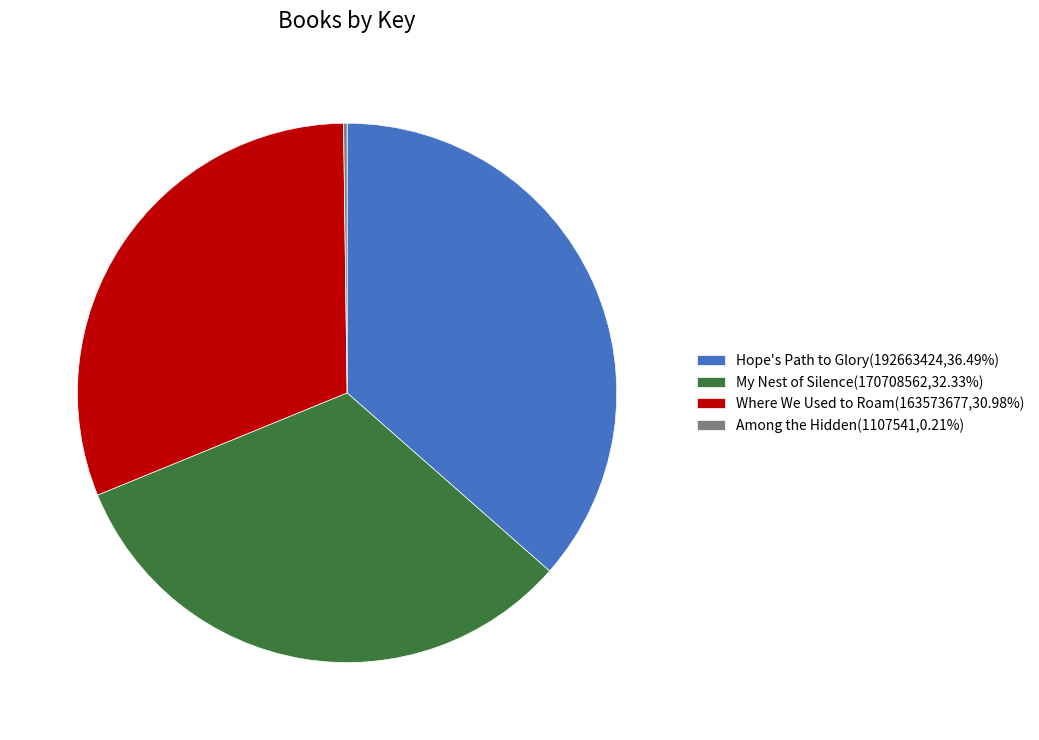

Does any single category account for the majority?

No